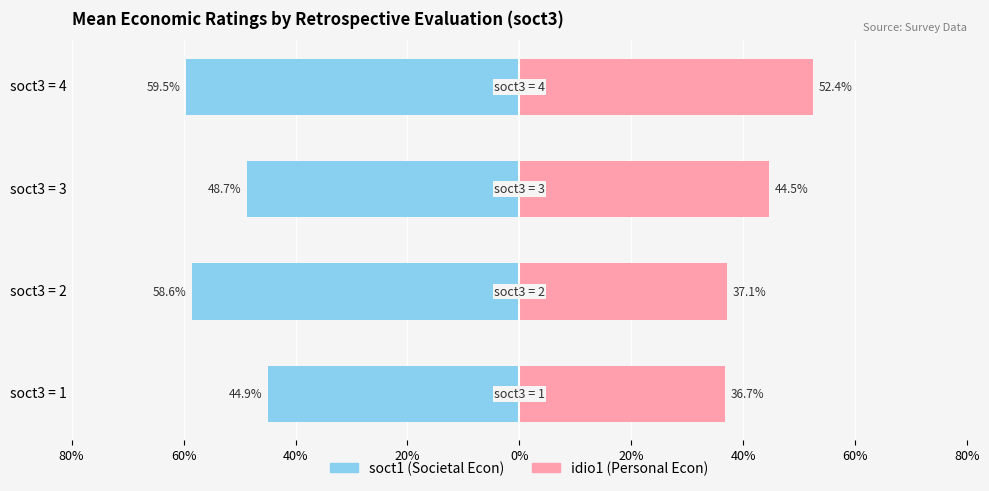

The value of soct1 (Societal Econ) at soct3 = 2 is -102.8. True or false?

False